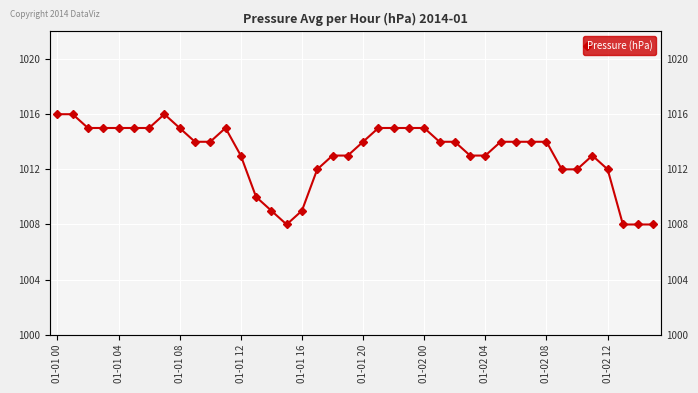

What is the average value?

1013